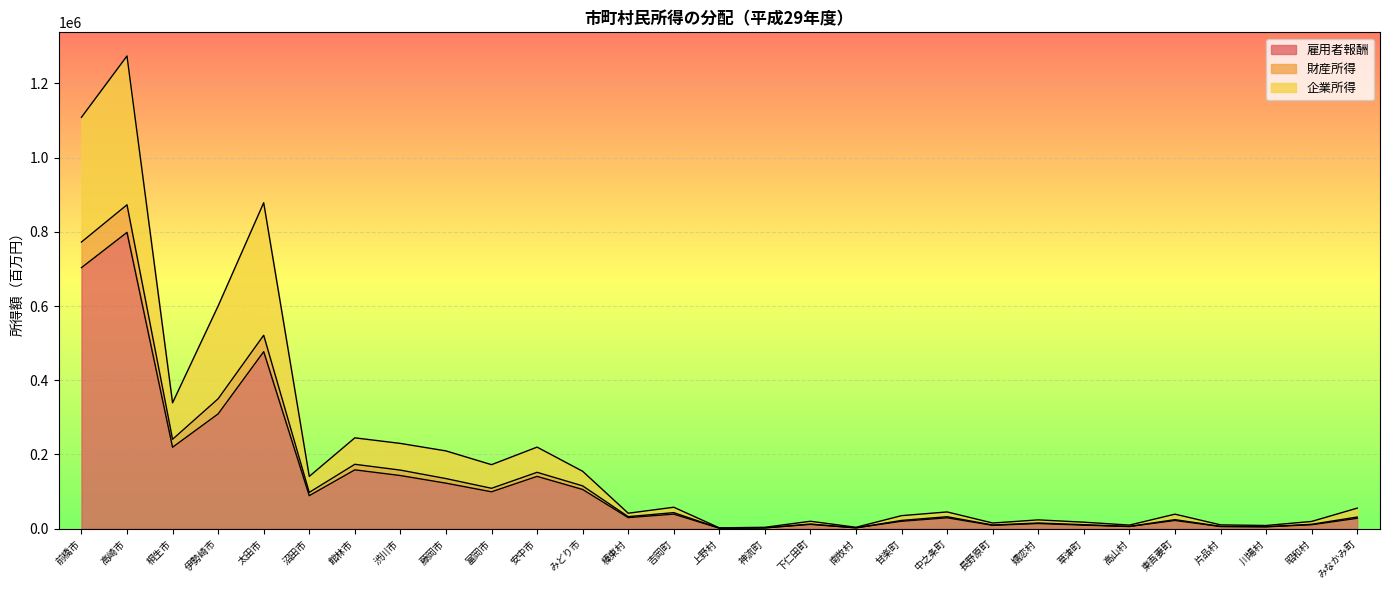

True or false: 雇用者報酬 has a value of 99469 at 富岡市.

True